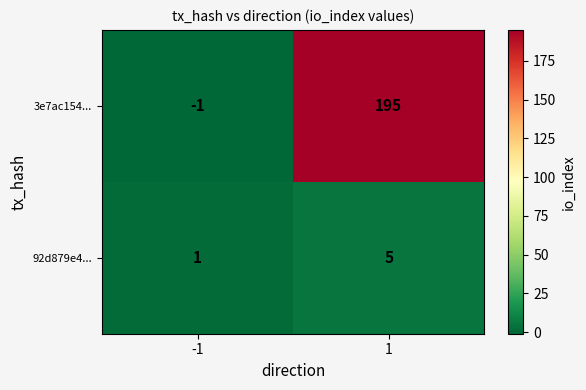

Between -1 and 1, which series saw the biggest shift?

3e7ac154...